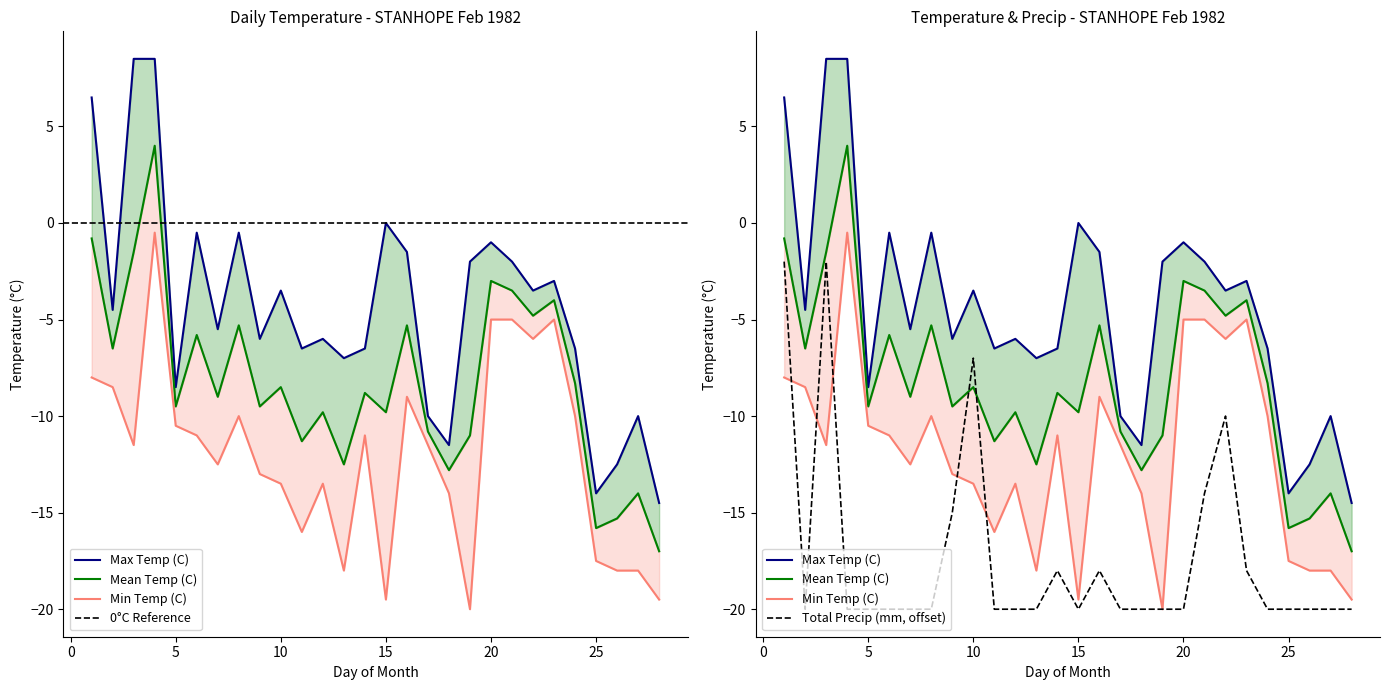

Is the value of Total Precip (mm) at 16 greater than the value of Mean Temp (C) at 21?

No